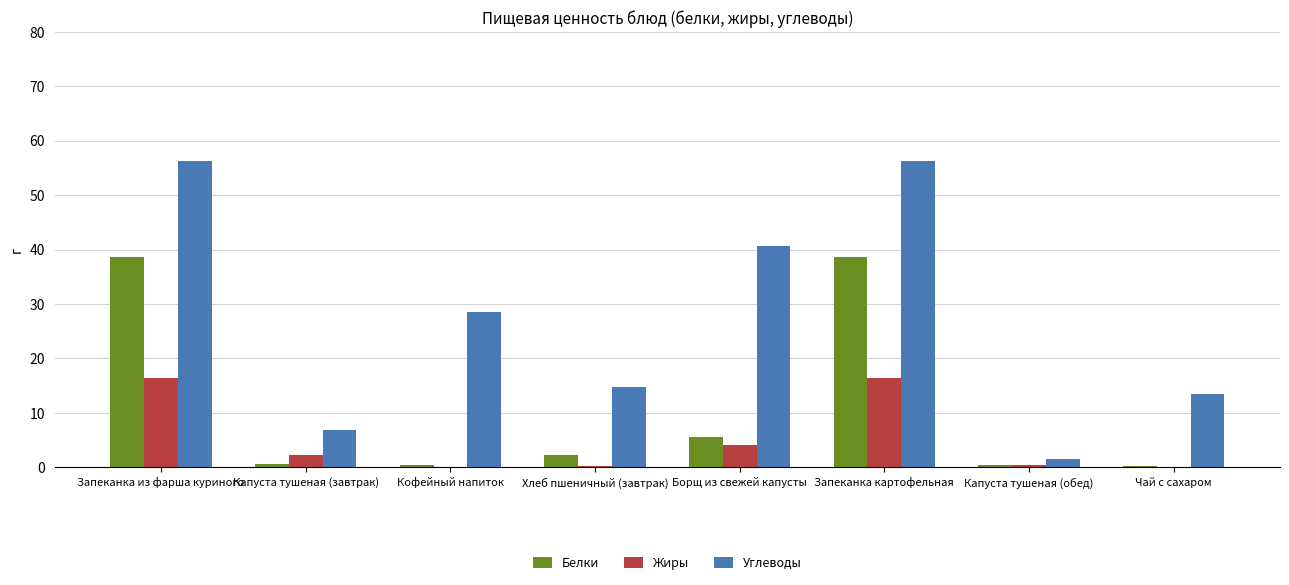

True or false: Углеводы has a value of 40.7 at Борщ из свежей капусты.

True